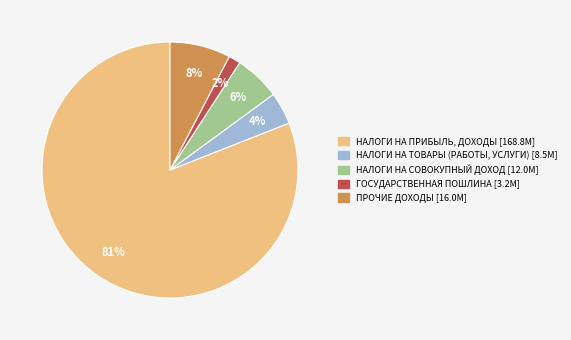

The ПРОЧИЕ ДОХОДЫ slice represents 1% of the pie. True or false?

False